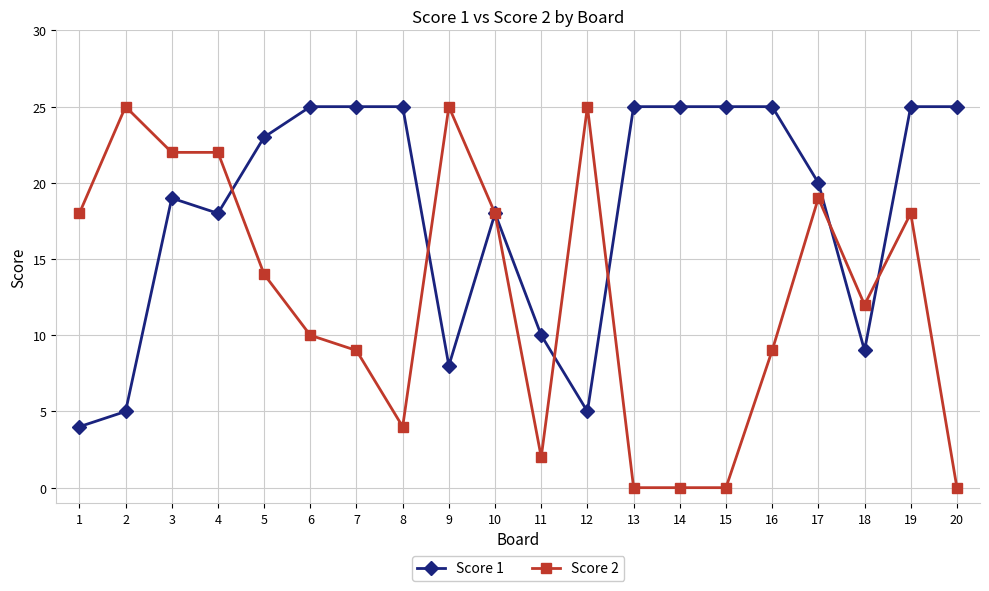

What are all the series names shown in the legend?

Score 1, Score 2